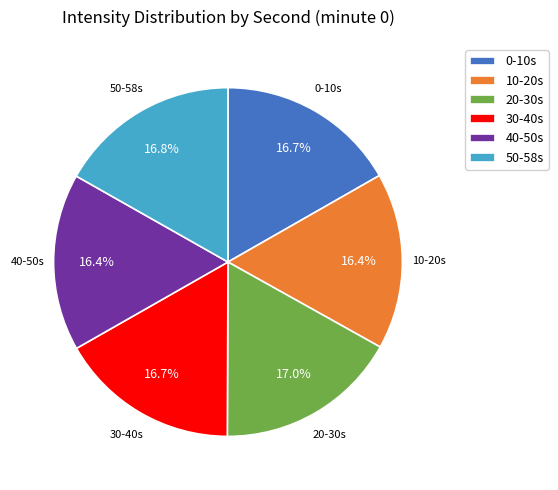

Does any single category account for the majority?

No